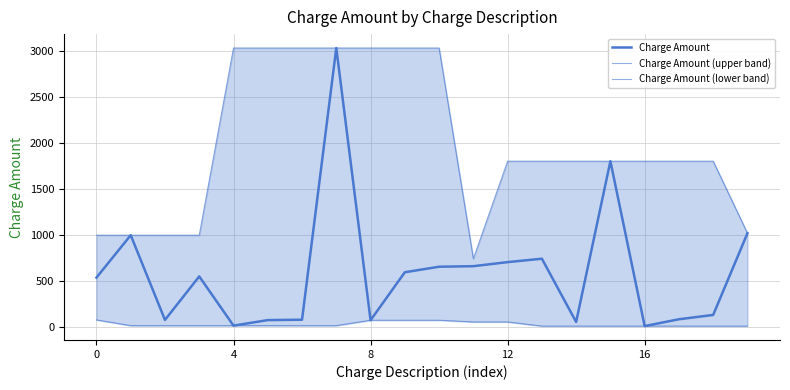

Which series has the largest total across all categories?

Charge Amount (upper band)